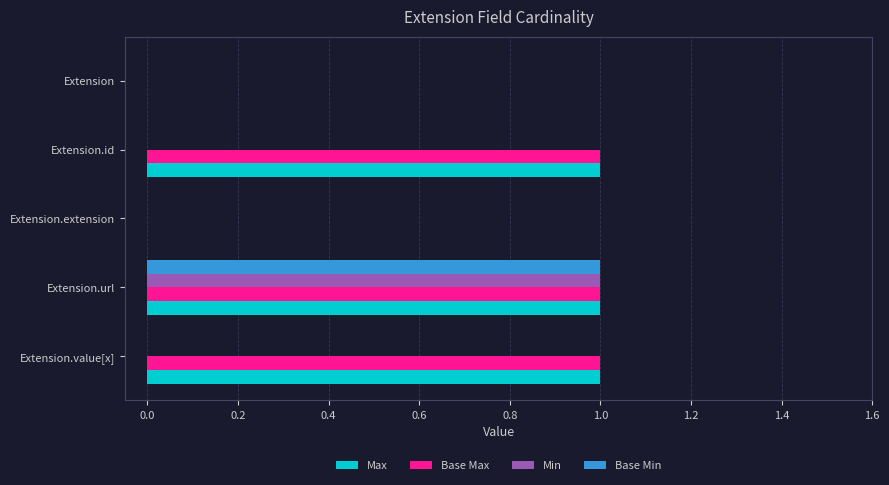

Is the value of Base Min at Extension greater than the value of Max at Extension.id?

No